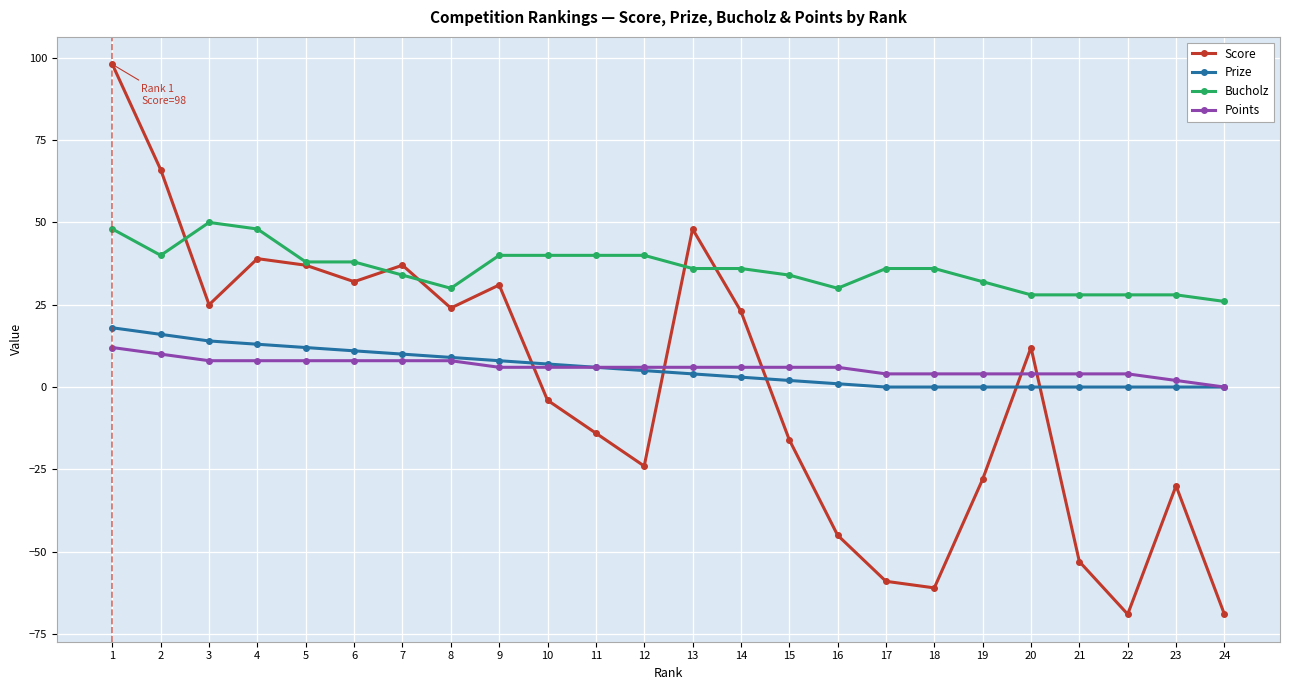

Which series has the largest total across all categories?

Bucholz